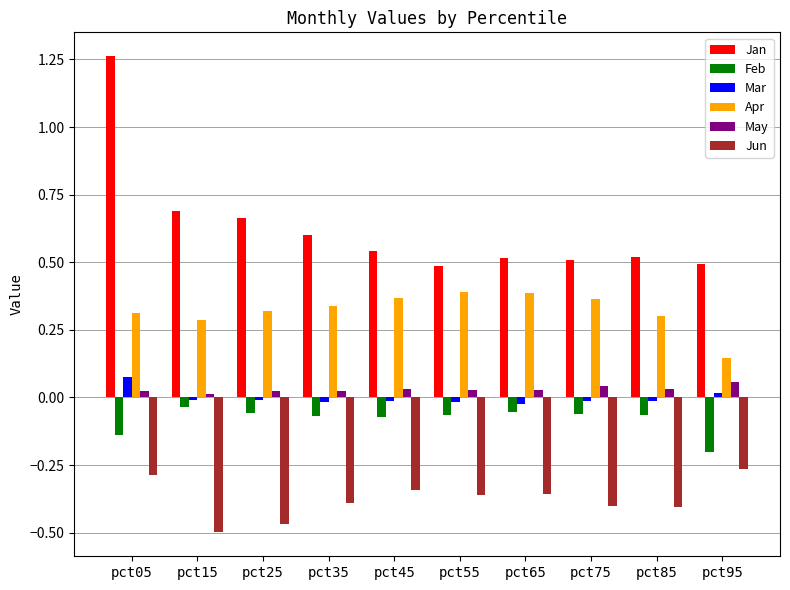

Is the value of Apr at pct85 greater than the value of Feb at pct65?

Yes